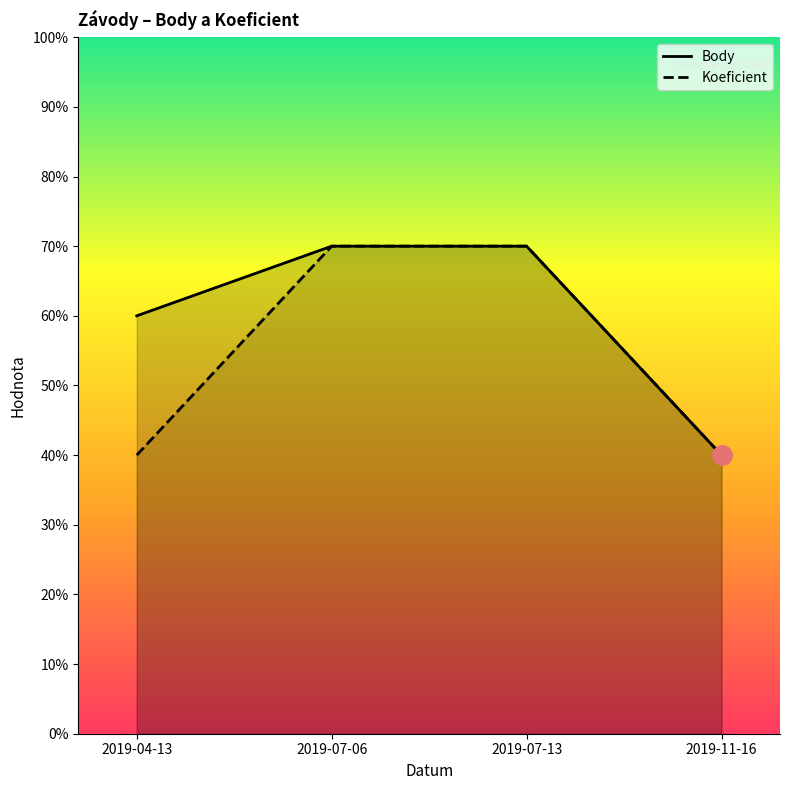

What is the label of the 1st point from the left?

2019-04-13